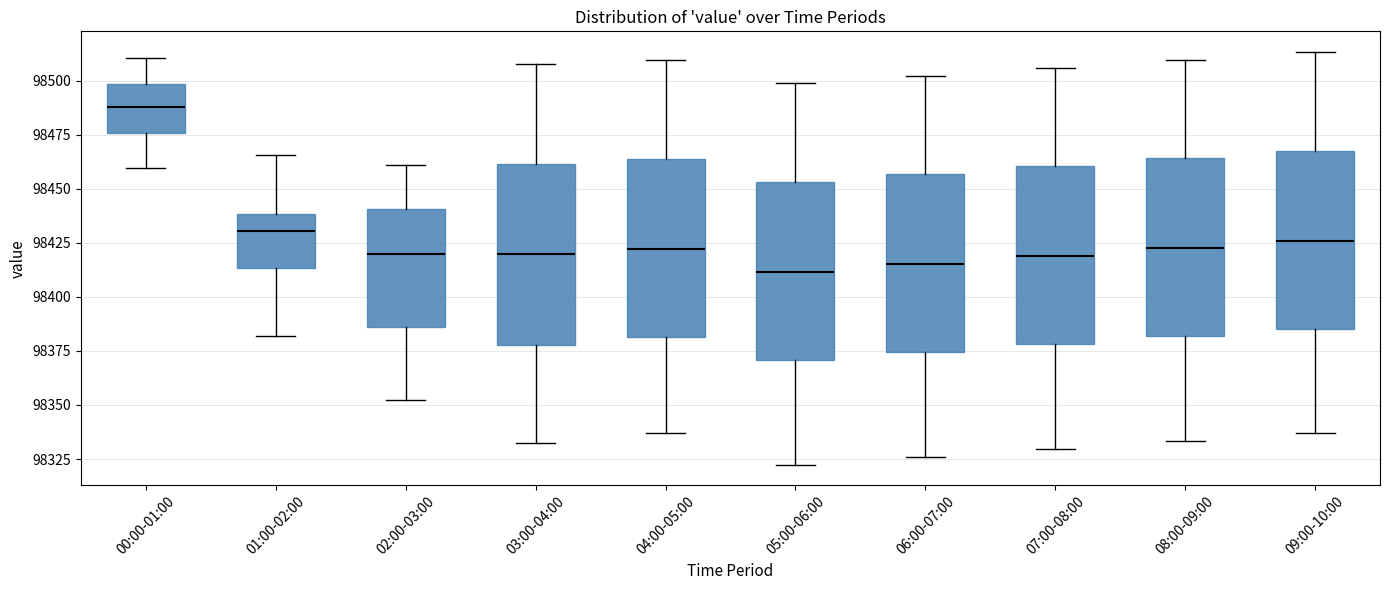

Reading left to right, transcribe this box plot: for each box, give where its median line is, the range the box spans, and where its two whiskers end, as read against the y-axis. The values are not printed on the chart, so give them approximately, as read against the axis.

00:00-01:00: median 98490, box 98475 to 98500, whiskers 98460 to 98510
01:00-02:00: median 98430, box 98415 to 98440, whiskers 98380 to 98465
02:00-03:00: median 98420, box 98385 to 98440, whiskers 98350 to 98460
03:00-04:00: median 98420, box 98380 to 98460, whiskers 98330 to 98510
04:00-05:00: median 98420, box 98380 to 98465, whiskers 98335 to 98510
05:00-06:00: median 98410, box 98370 to 98455, whiskers 98320 to 98500
06:00-07:00: median 98415, box 98375 to 98455, whiskers 98325 to 98500
07:00-08:00: median 98420, box 98380 to 98460, whiskers 98330 to 98505
08:00-09:00: median 98420, box 98380 to 98465, whiskers 98335 to 98510
09:00-10:00: median 98425, box 98385 to 98470, whiskers 98335 to 98515